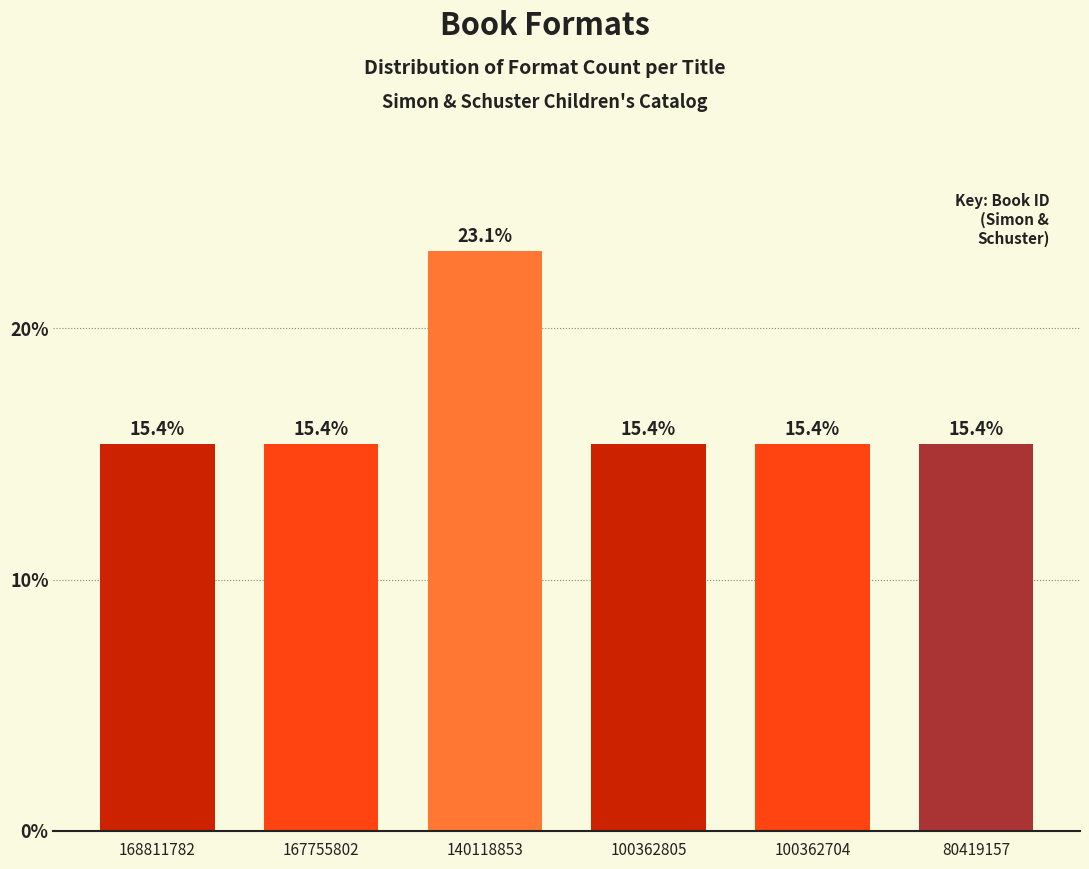

Are the bars horizontal?

No